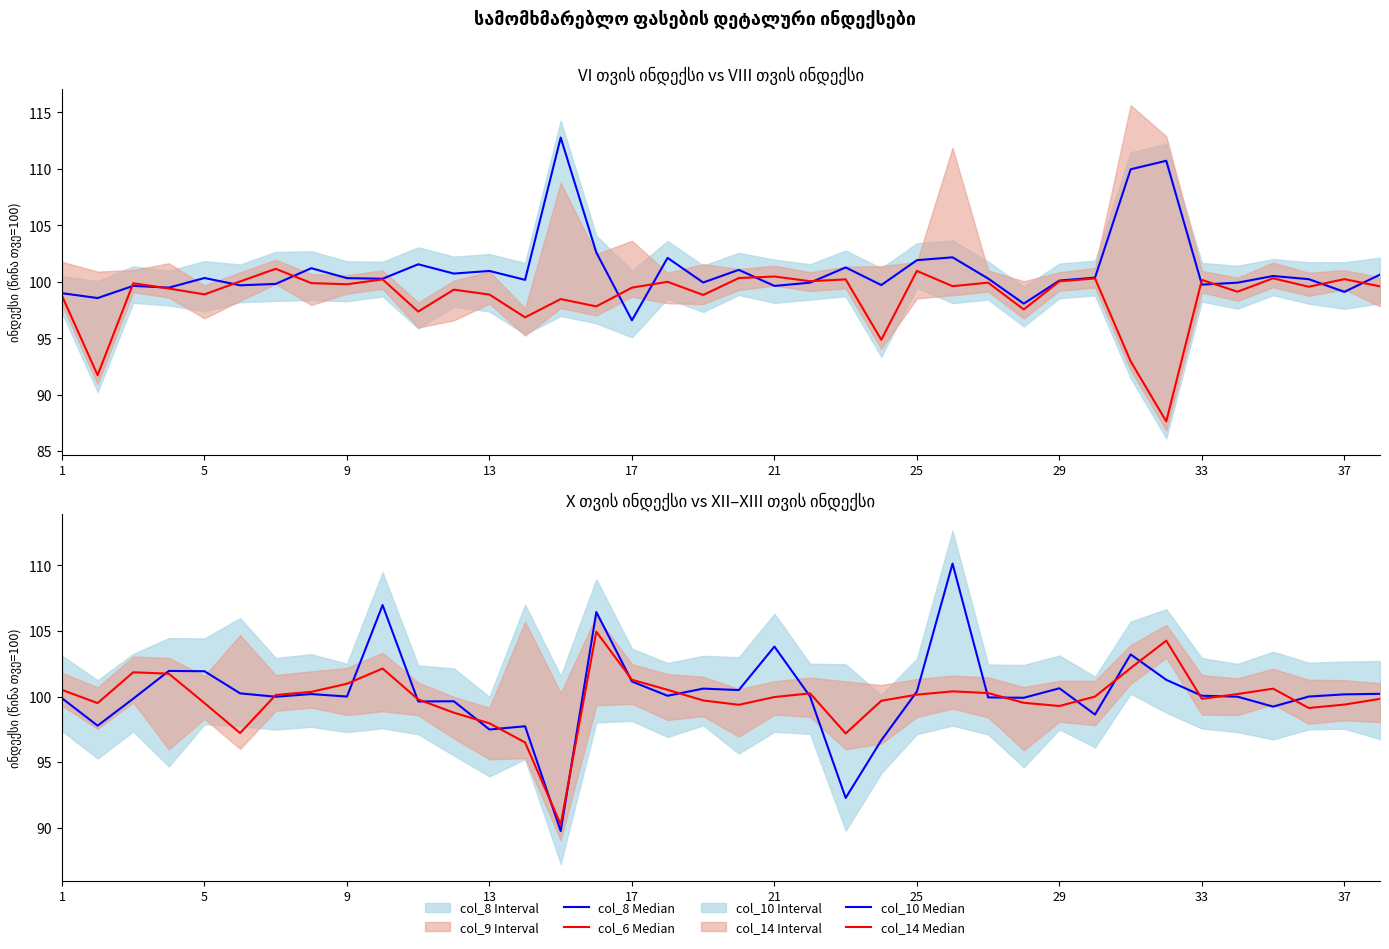

Rank the series by their maximum value, from lowest to highest.

col_6 Median, col_14 Median, col_10 Median, col_8 Median